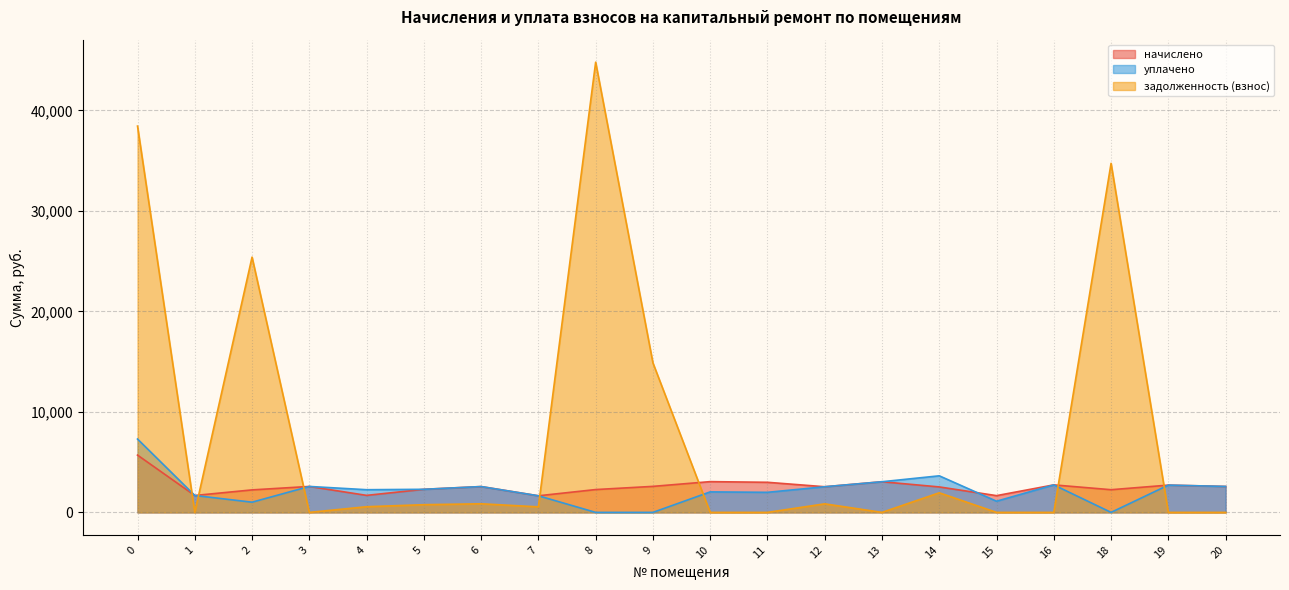

What is the value of the начислено point at the 12th from the left?

2993.8